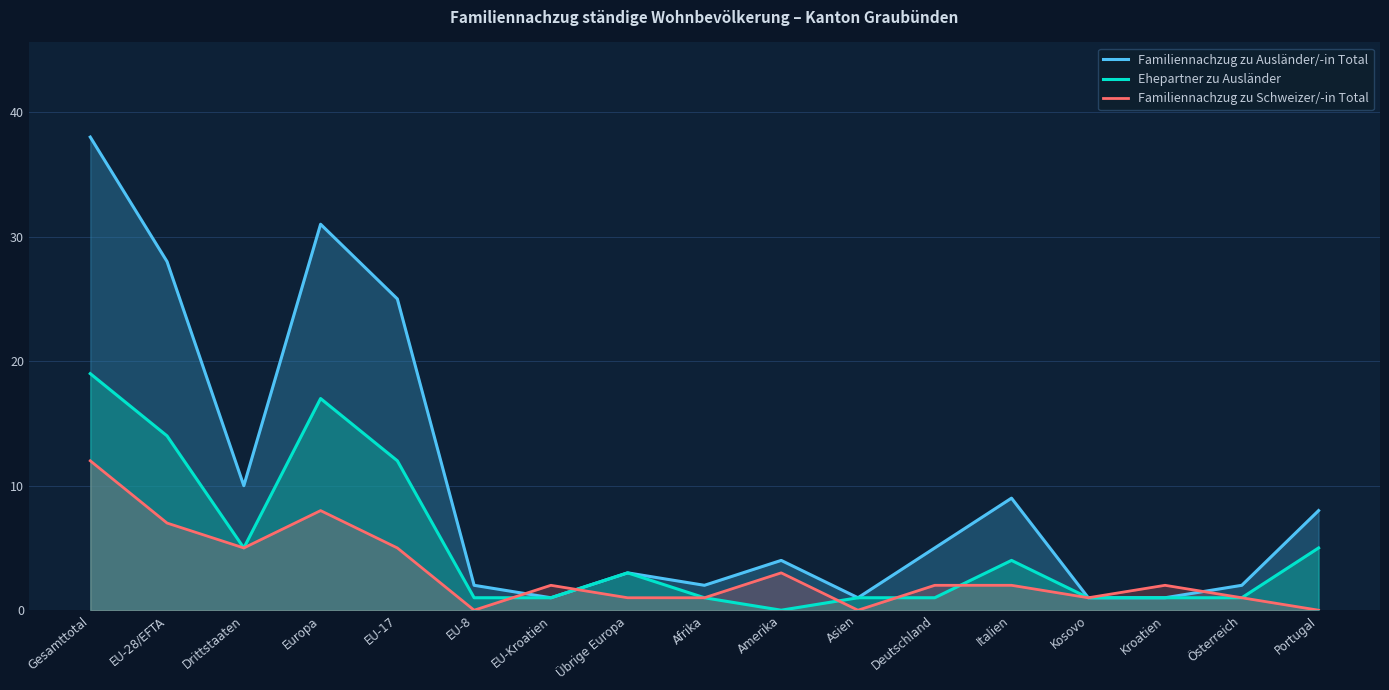

Which category has the highest value in the Ehepartner zu Ausländer series?

Gesamttotal